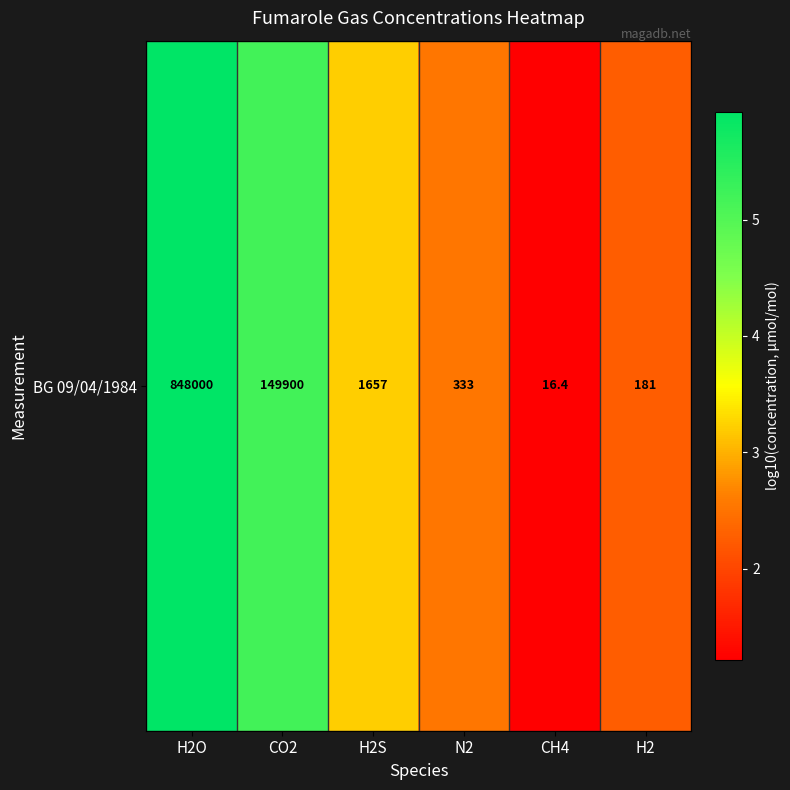

True or false: the data shows 2.5 at N2.

True